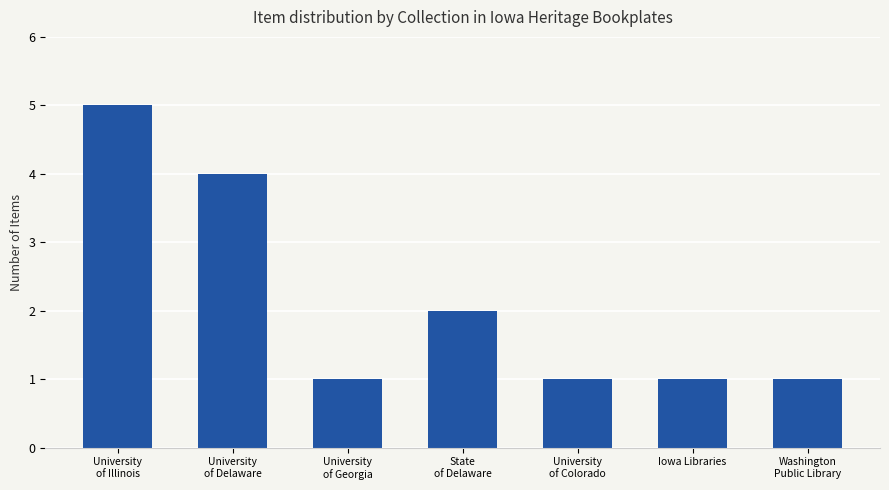

The chart shows a value of 1 at Iowa Libraries. True or false?

True